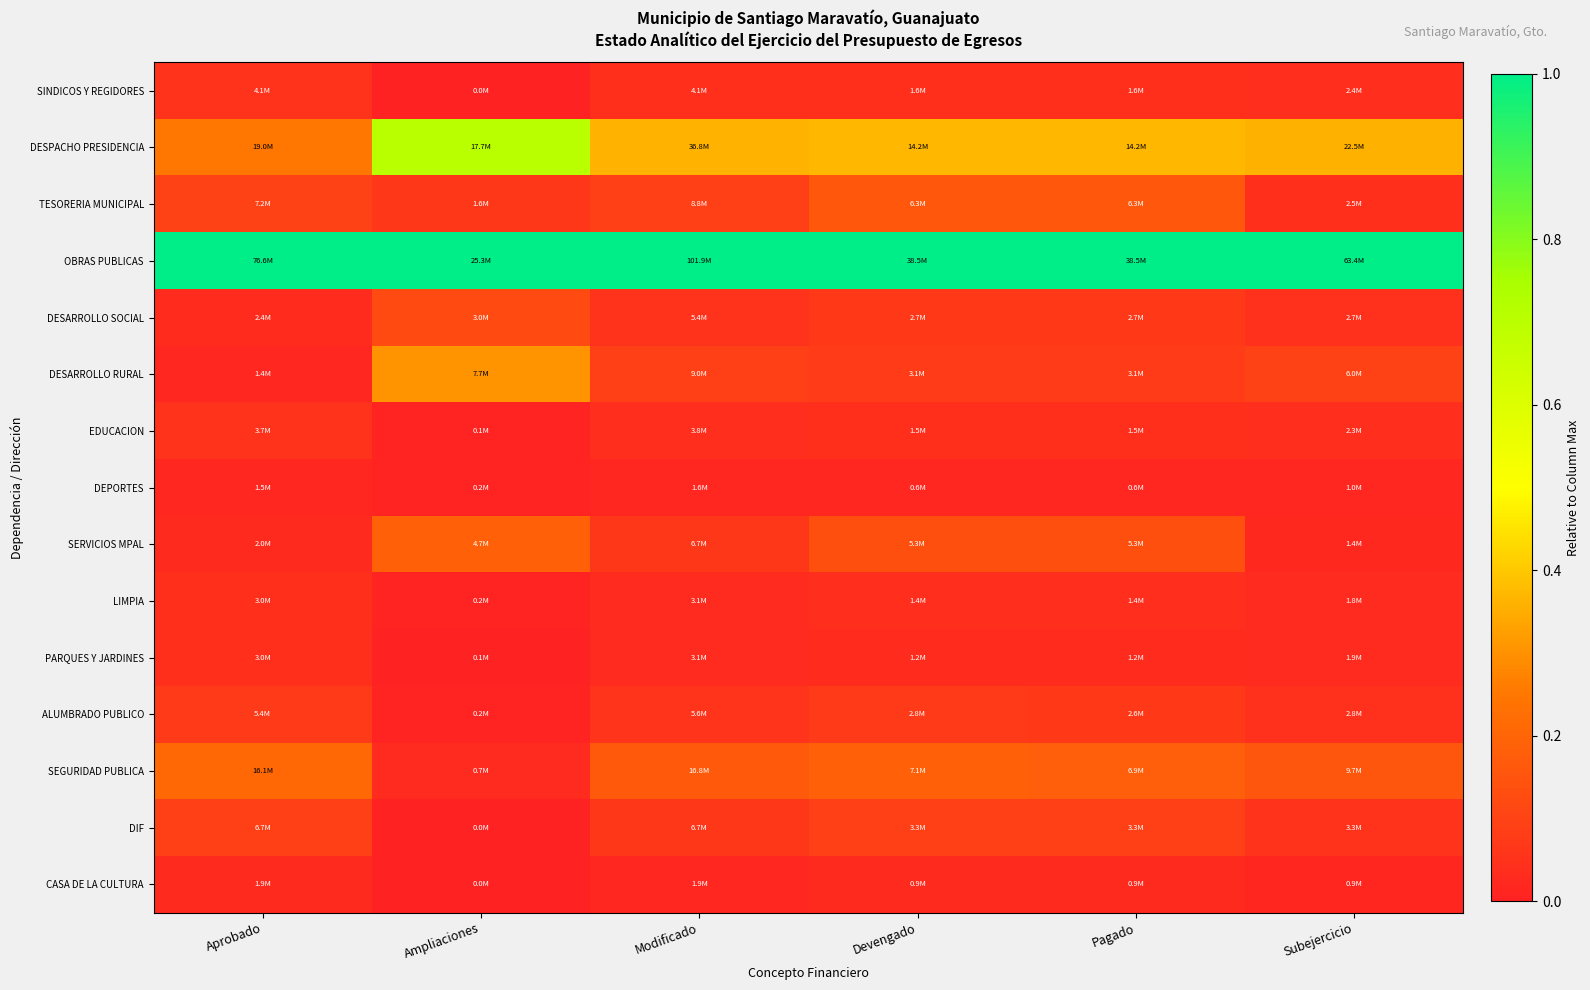

Reading right to left, what are all the values shown in this chart?

SINDICOS Y REGIDORES: Subejercicio=0.0	Pagado=0.0	Devengado=0.0	Modificado=0.0	Ampliaciones=0.0	Aprobado=0.1
DESPACHO PRESIDENCIA: Subejercicio=0.4	Pagado=0.4	Devengado=0.4	Modificado=0.4	Ampliaciones=0.7	Aprobado=0.2
TESORERIA MUNICIPAL: Subejercicio=0.0	Pagado=0.2	Devengado=0.2	Modificado=0.1	Ampliaciones=0.1	Aprobado=0.1
OBRAS PUBLICAS: Subejercicio=1.0	Pagado=1.0	Devengado=1.0	Modificado=1.0	Ampliaciones=1.0	Aprobado=1.0
DESARROLLO SOCIAL: Subejercicio=0.0	Pagado=0.1	Devengado=0.1	Modificado=0.1	Ampliaciones=0.1	Aprobado=0.0
DESARROLLO RURAL: Subejercicio=0.1	Pagado=0.1	Devengado=0.1	Modificado=0.1	Ampliaciones=0.3	Aprobado=0.0
EDUCACION: Subejercicio=0.0	Pagado=0.0	Devengado=0.0	Modificado=0.0	Ampliaciones=0.0	Aprobado=0.0
DEPORTES: Subejercicio=0.0	Pagado=0.0	Devengado=0.0	Modificado=0.0	Ampliaciones=0.0	Aprobado=0.0
SERVICIOS MPAL: Subejercicio=0.0	Pagado=0.1	Devengado=0.1	Modificado=0.1	Ampliaciones=0.2	Aprobado=0.0
LIMPIA: Subejercicio=0.0	Pagado=0.0	Devengado=0.0	Modificado=0.0	Ampliaciones=0.0	Aprobado=0.0
PARQUES Y JARDINES: Subejercicio=0.0	Pagado=0.0	Devengado=0.0	Modificado=0.0	Ampliaciones=0.0	Aprobado=0.0
ALUMBRADO PUBLICO: Subejercicio=0.0	Pagado=0.1	Devengado=0.1	Modificado=0.1	Ampliaciones=0.0	Aprobado=0.1
SEGURIDAD PUBLICA: Subejercicio=0.2	Pagado=0.2	Devengado=0.2	Modificado=0.2	Ampliaciones=0.0	Aprobado=0.2
DIF: Subejercicio=0.1	Pagado=0.1	Devengado=0.1	Modificado=0.1	Ampliaciones=0.0	Aprobado=0.1
CASA DE LA CULTURA: Subejercicio=0.0	Pagado=0.0	Devengado=0.0	Modificado=0.0	Ampliaciones=0.0	Aprobado=0.0